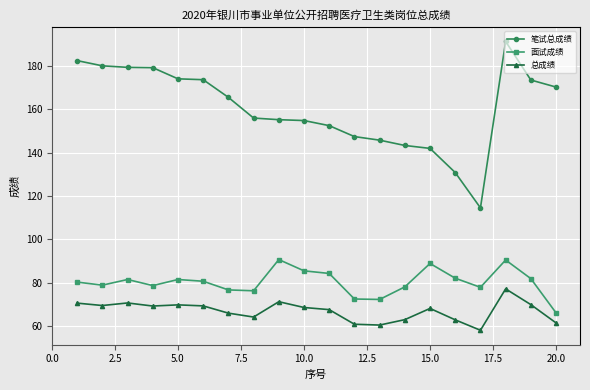

Which series has the widest spread of values?

笔试总成绩